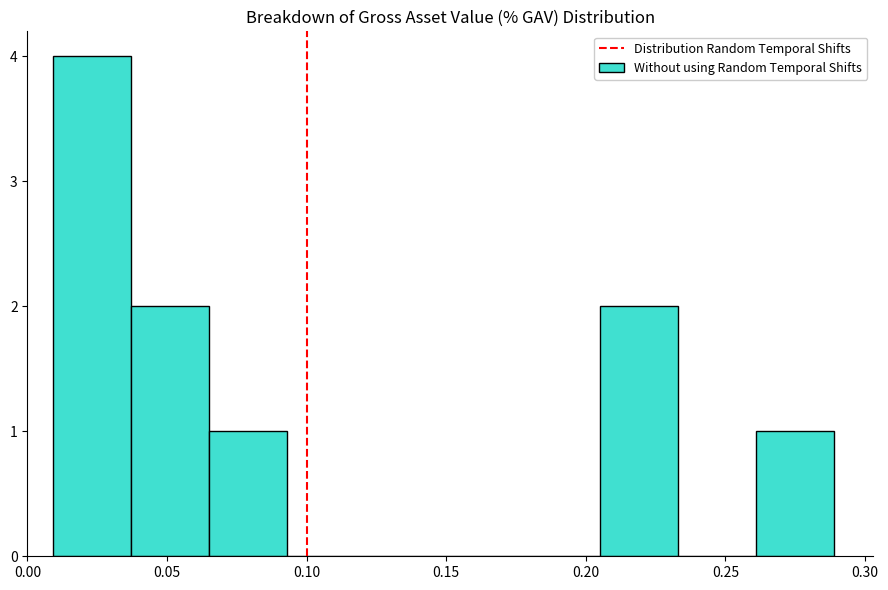

How tall is the bar that spans 0.037 to 0.065 on the x-axis? Neither the bar edges nor the heights are printed on the chart, so give them approximately, as read against the axes.

2